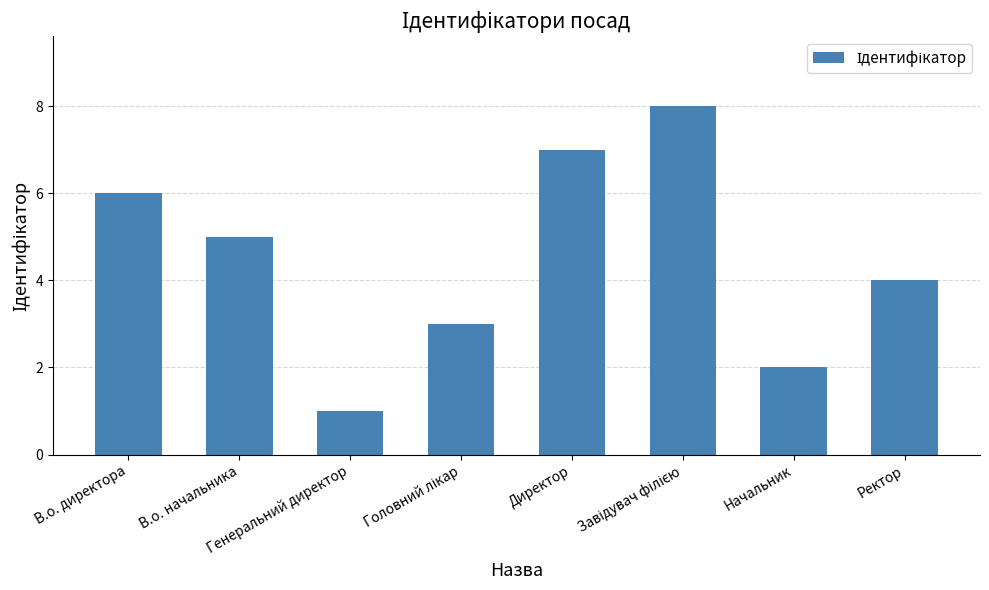

Are the bars grouped side by side (vs. stacked)?

No